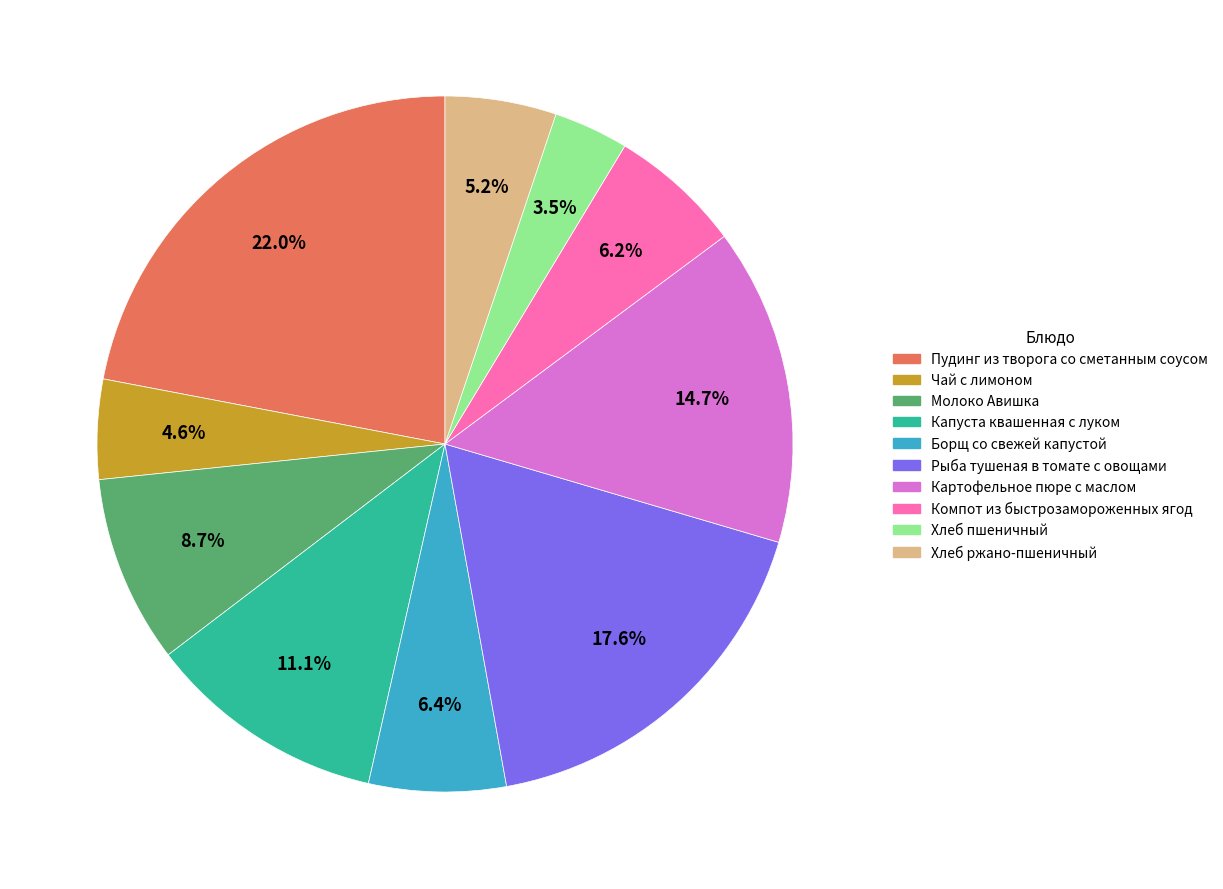

Between Хлеб ржано-пшеничный and Пудинг из творога со сметанным соусом, which is larger?

Пудинг из творога со сметанным соусом